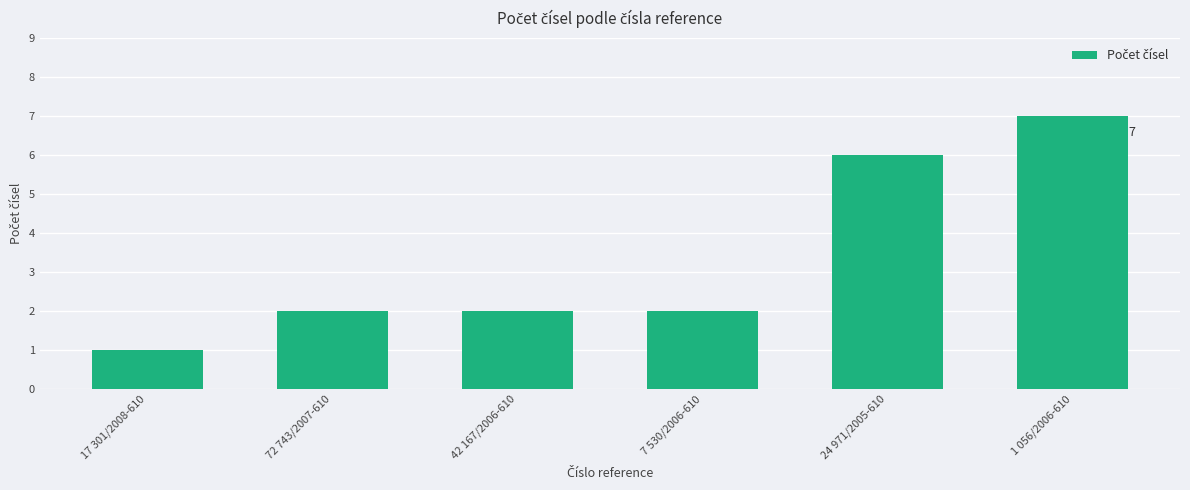

What value does the data have at 24 971/2005-610?

6